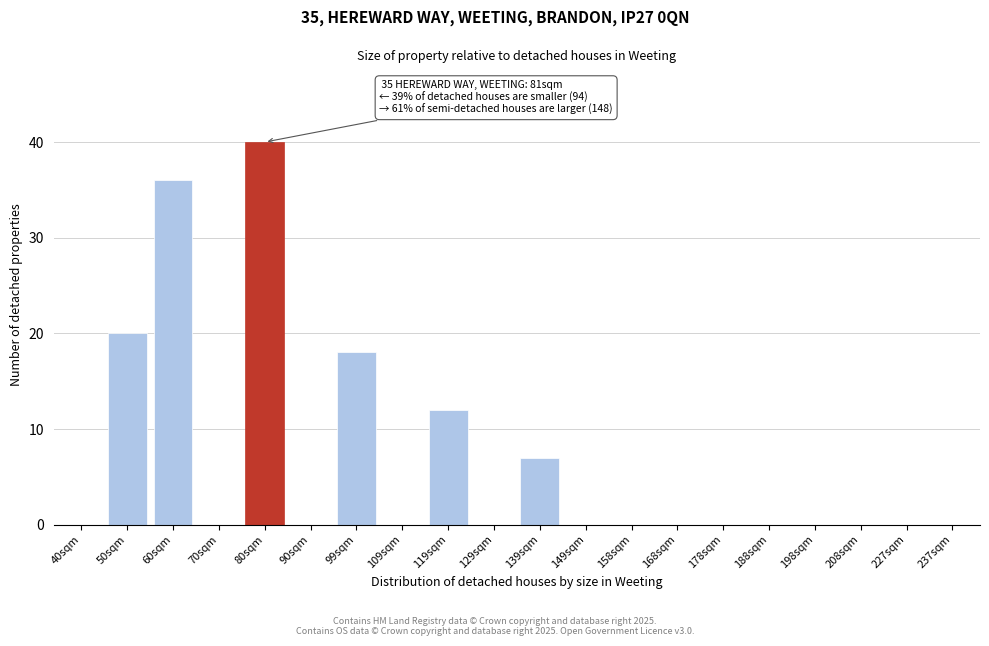

Reading left to right, transcribe all the data shown in this chart.

40sqm=0	50sqm=20	60sqm=36	70sqm=0	80sqm=40	90sqm=0	99sqm=18	109sqm=0	119sqm=12	129sqm=0	139sqm=7	149sqm=0	158sqm=0	168sqm=0	178sqm=0	188sqm=0	198sqm=0	208sqm=0	227sqm=0	237sqm=0